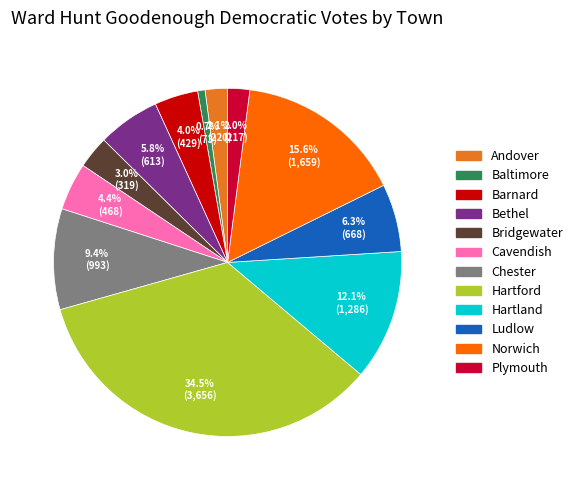

Is there any slice that represents more than half of the pie?

No